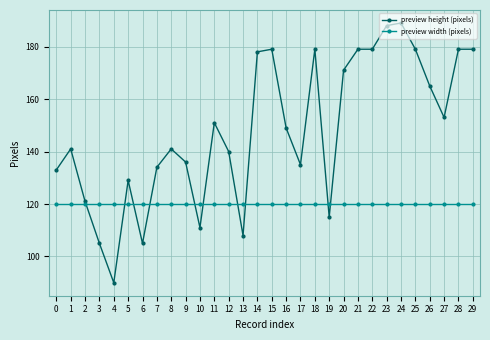

What is the difference between the maximum and second lowest values in the preview height (pixels) series?

84